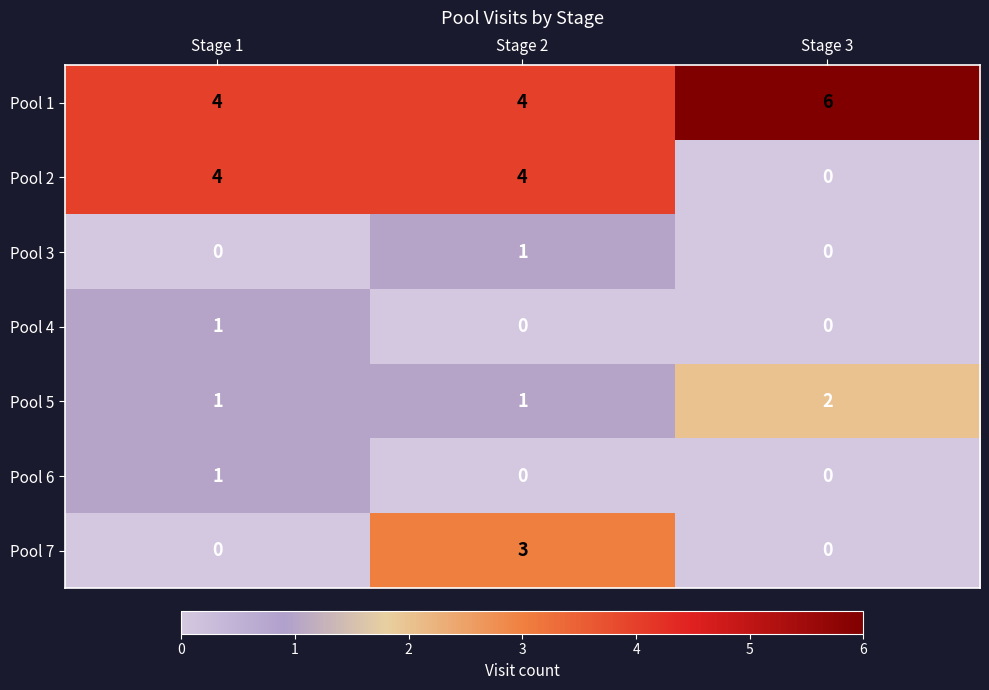

What is the difference between the maximum and minimum values in the Pool 2 series?

4